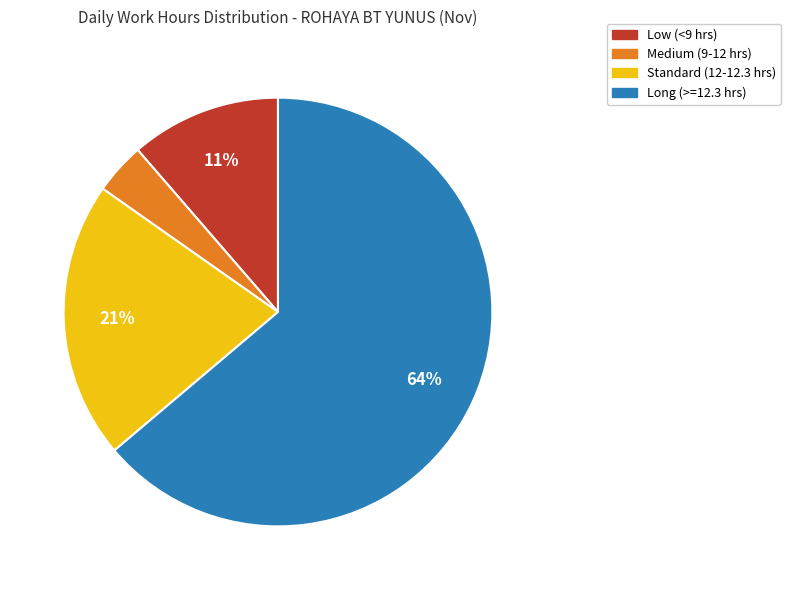

Which slice represents more than half of the pie?

Long (>=12.3 hrs)